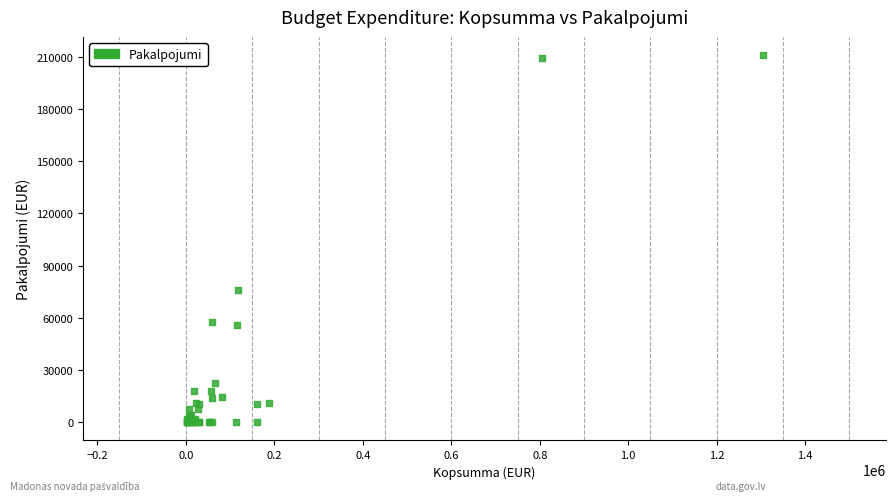

What Y value in the scatter plot is closest to 105452?

75714